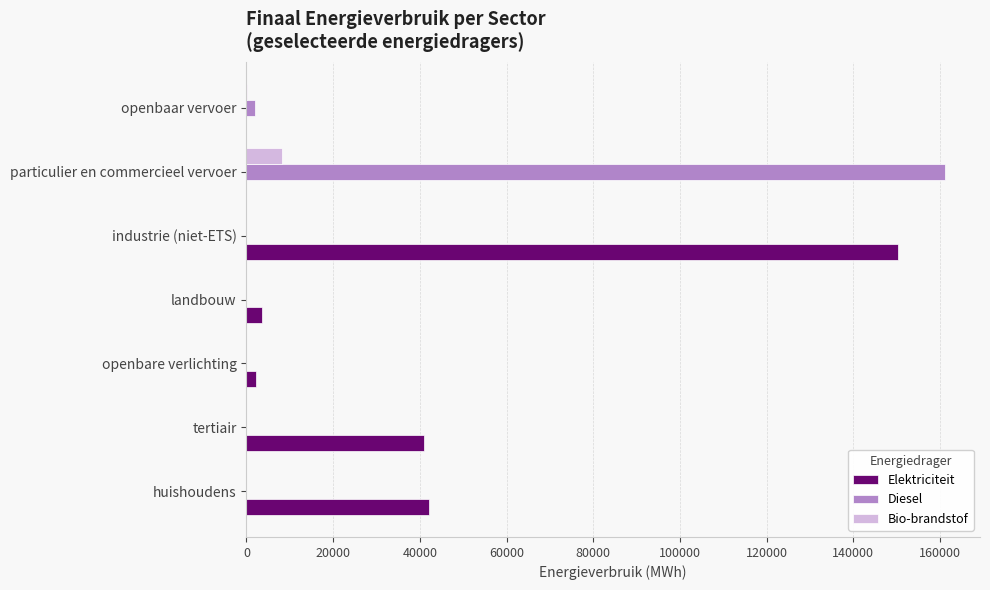

What is the sum of all Diesel values?

163186.7